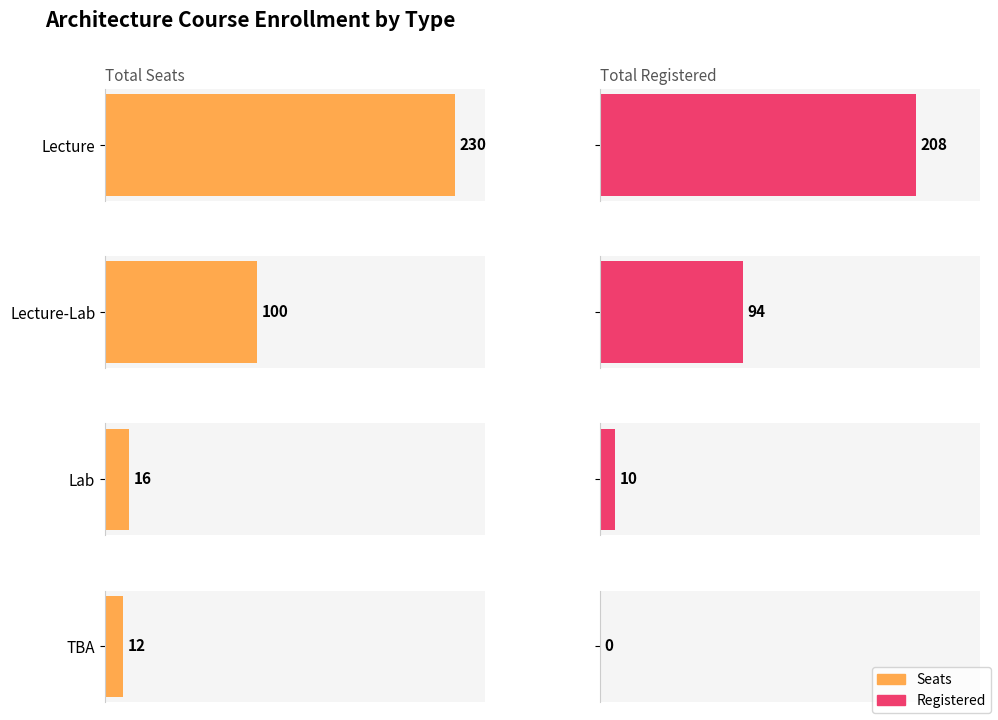

Reading left to right, extract all data points from this chart.

Seats: 230	100	16	12
Registered: 208	94	10	0